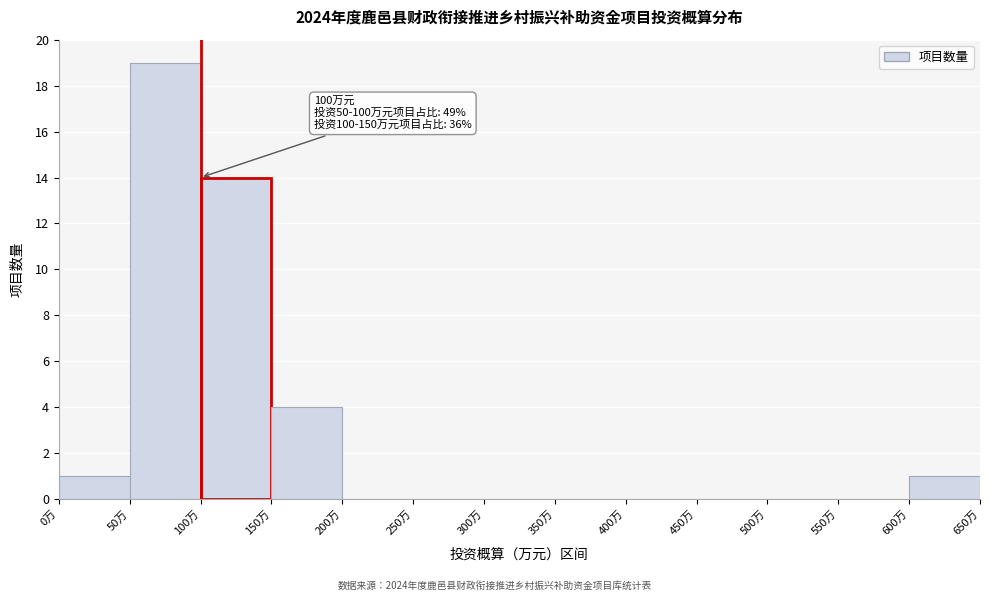

Which range on the x-axis has the tallest bar?

50 to 100